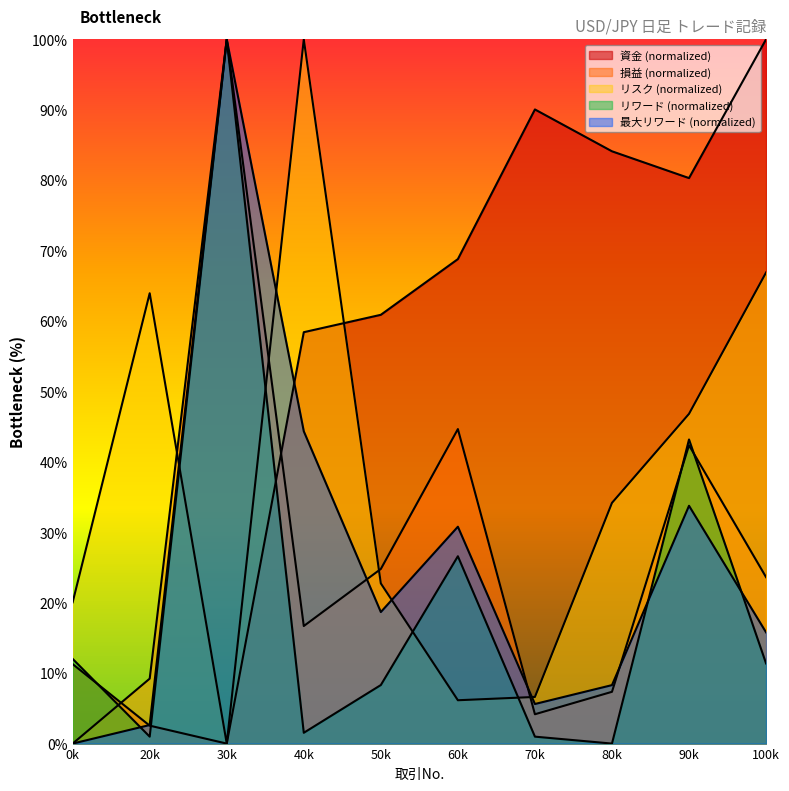

How many lines are shown in the chart?

5